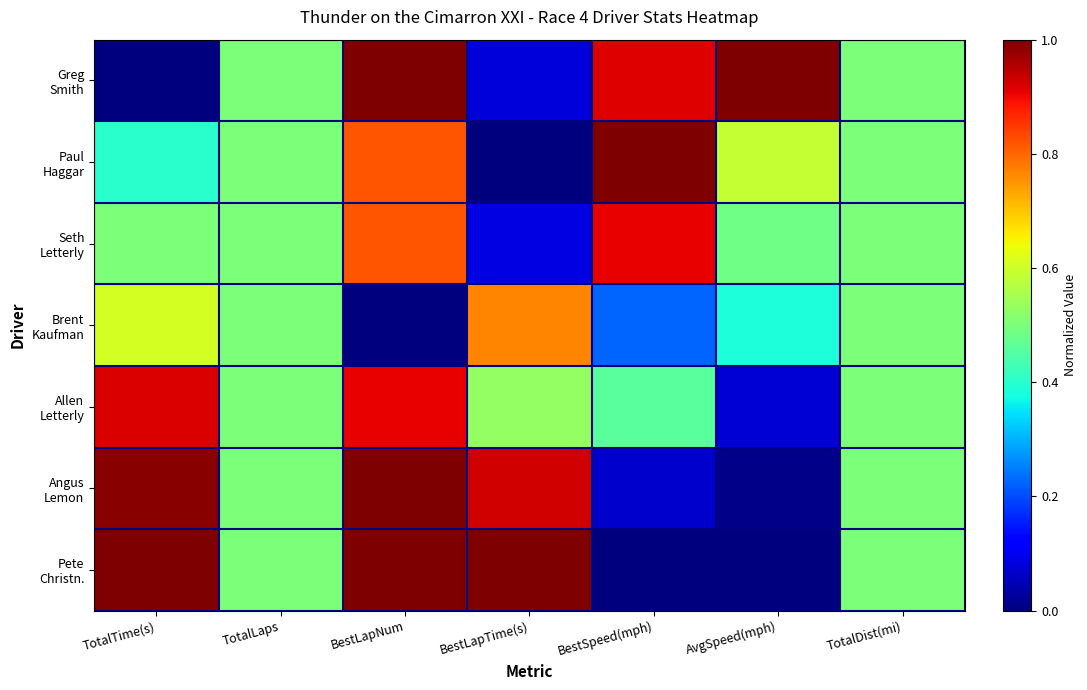

At how many categories does at least one series exceed 0?

7